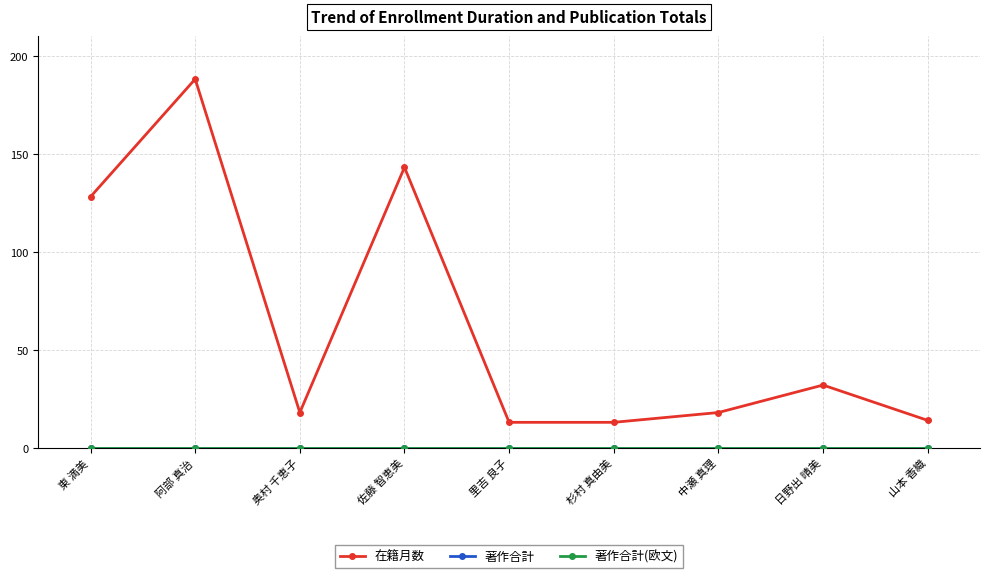

Does the chart have visible grid lines?

Yes